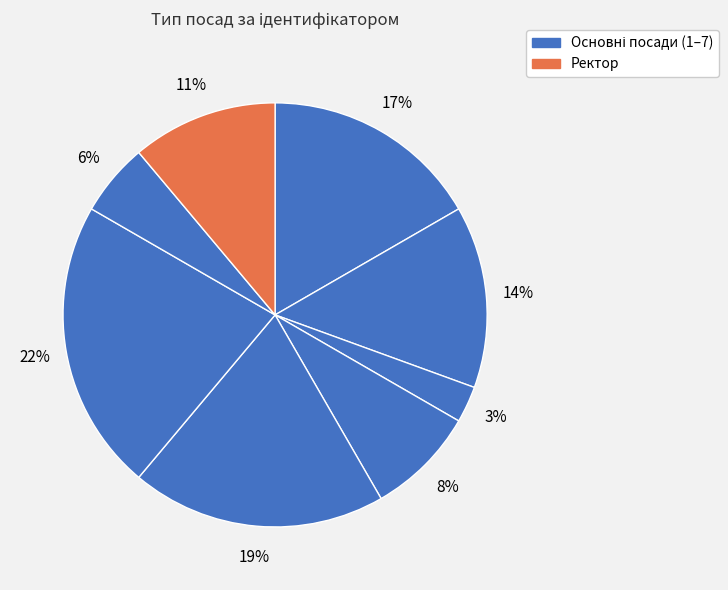

How many slices are in this pie chart?

8